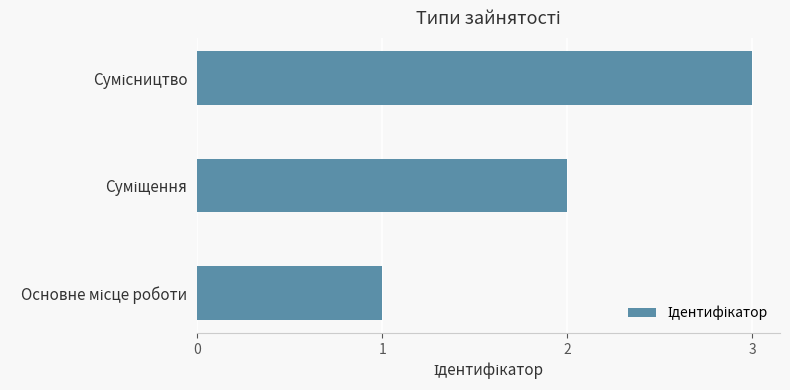

What is the maximum value shown in the chart?

3